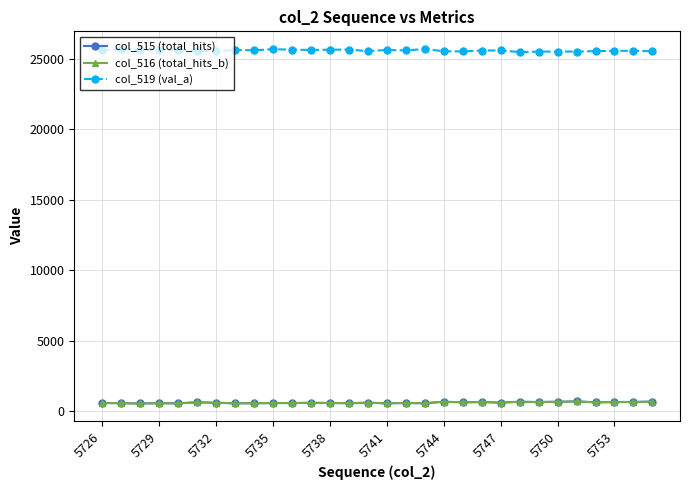

Which series has the largest range (max minus min)?

col_519 (val_a)